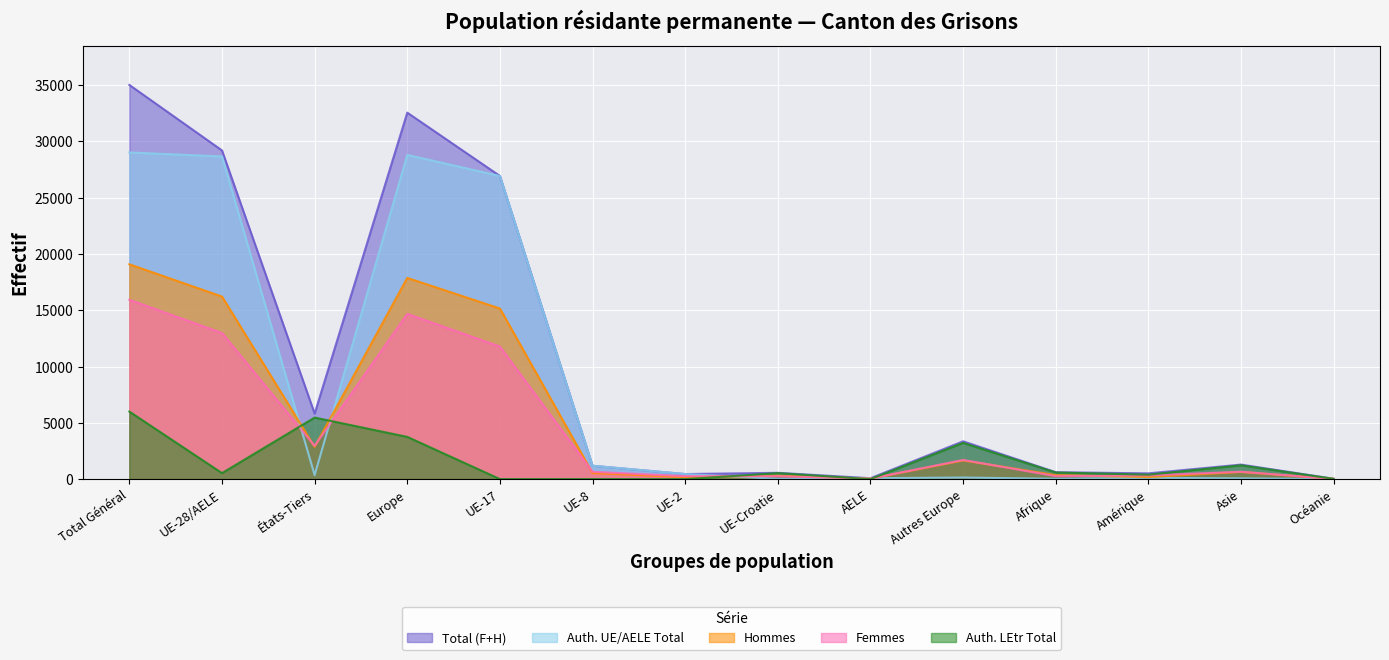

What is the sum of the Total (F+H) values at UE-17 and Afrique?

27545